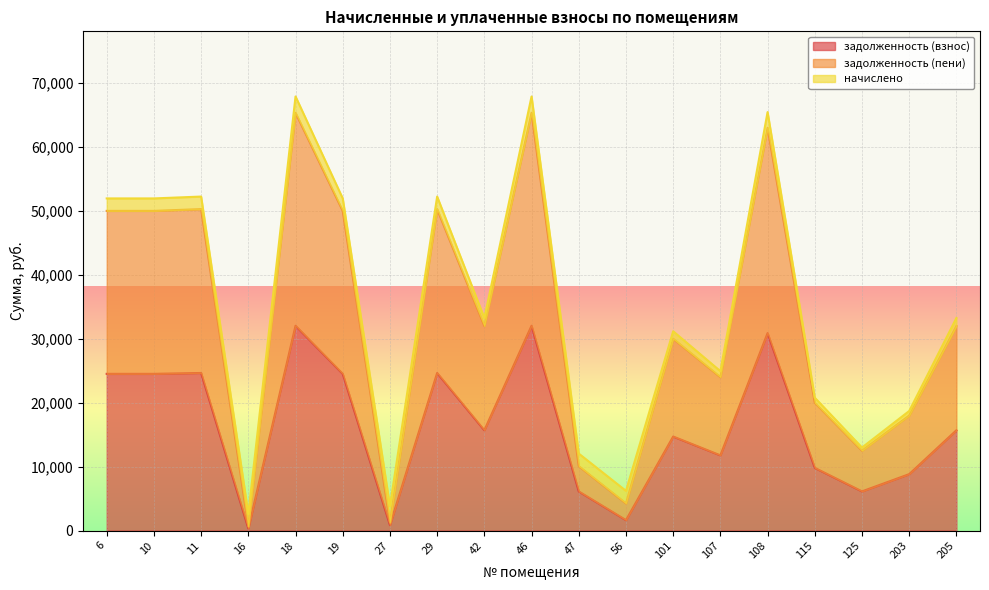

At which category does задолженность (пени) reach its first local valley?

16